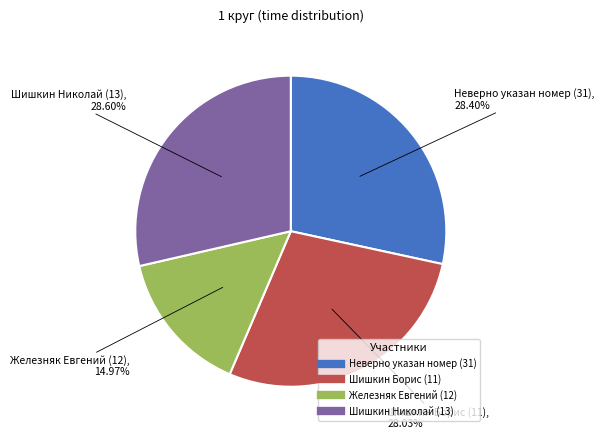

What is the ratio of the value at Неверно указан номер (31) to the value at Железняк Евгений (12)?

1.9